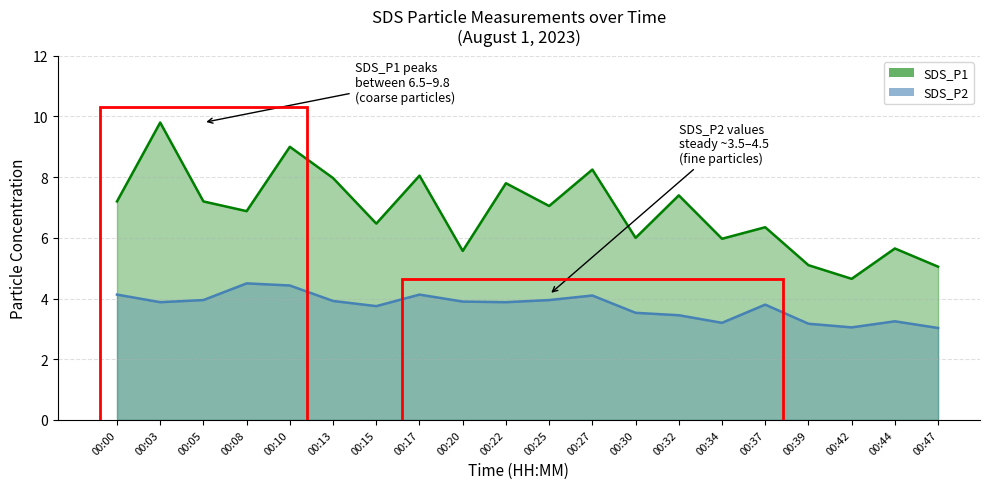

Reading left to right, what are all the values shown in this chart?

SDS_P1: 00:00=7.2	00:03=9.8	00:05=7.2	00:08=6.9	00:10=9.0	00:13=8.0	00:15=6.5	00:17=8.1	00:20=5.6	00:22=7.8	00:25=7.0	00:27=8.2	00:30=6.0	00:32=7.4	00:34=6.0	00:37=6.3	00:39=5.1	00:42=4.7	00:44=5.7	00:47=5.0
SDS_P2: 00:00=4.1	00:03=3.9	00:05=4.0	00:08=4.5	00:10=4.4	00:13=3.9	00:15=3.8	00:17=4.1	00:20=3.9	00:22=3.9	00:25=4.0	00:27=4.1	00:30=3.5	00:32=3.5	00:34=3.2	00:37=3.8	00:39=3.2	00:42=3.0	00:44=3.2	00:47=3.0